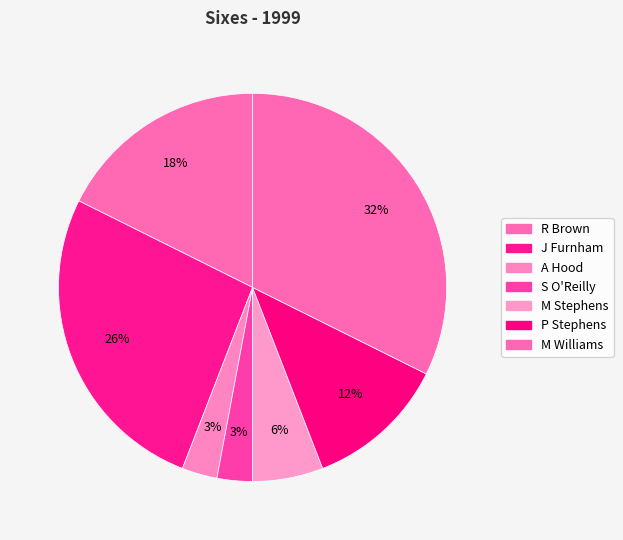

Rank the categories by value from lowest to highest.

A Hood, S O'Reilly, M Stephens, P Stephens, R Brown, J Furnham, M Williams